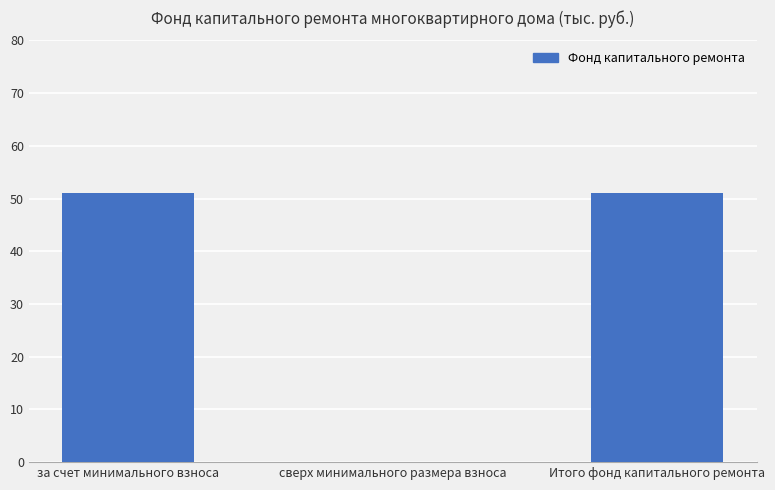

What is the sum of all values?

101.9